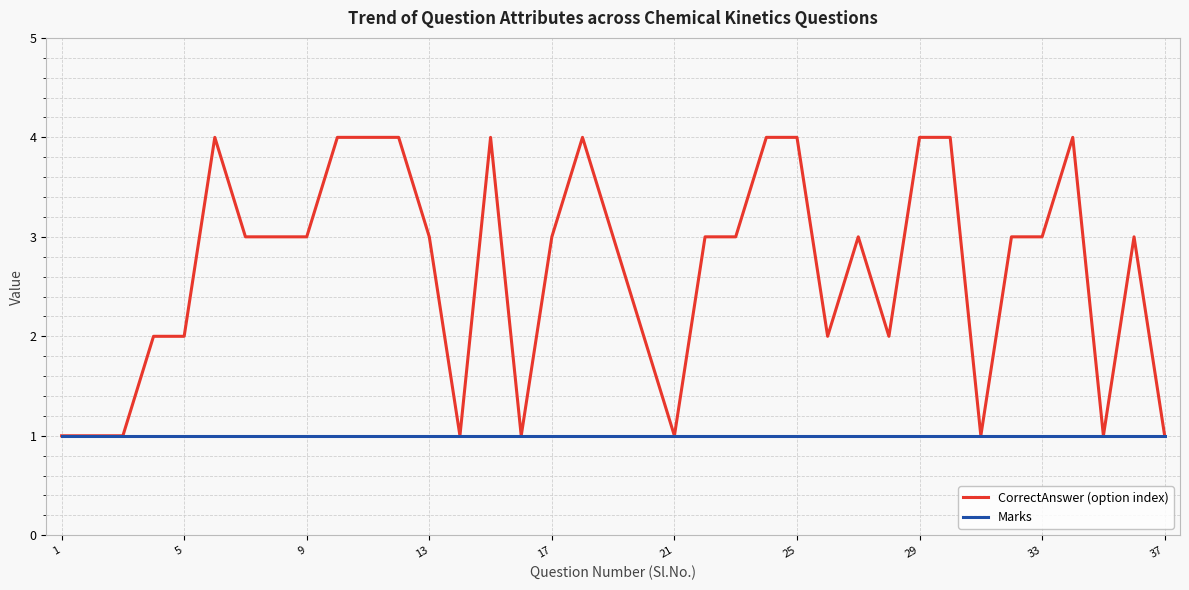

List the series in order of their overall mean, lowest first.

Marks, CorrectAnswer (option index)